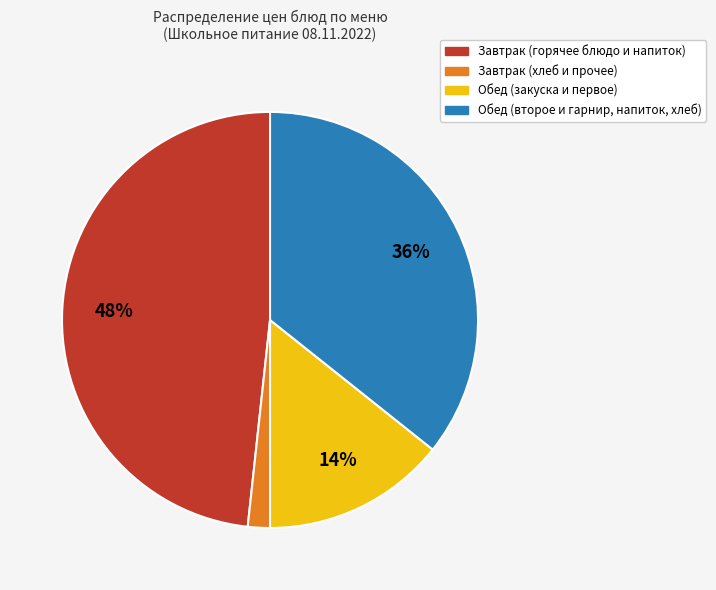

Is there a majority slice in this chart?

No